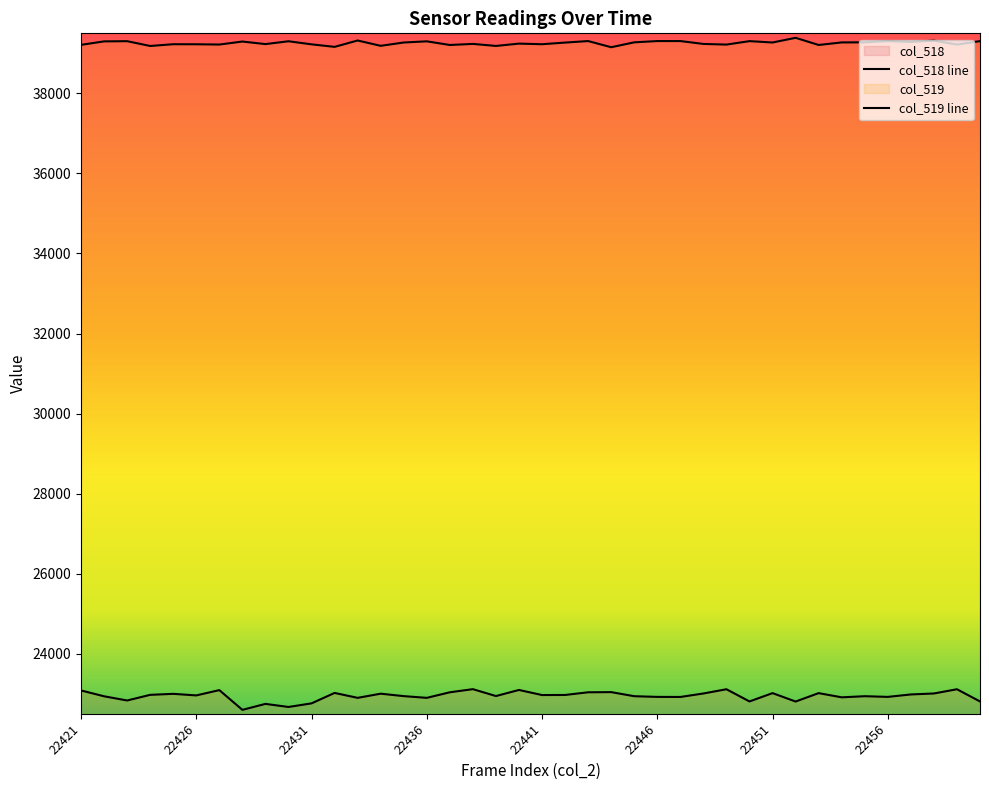

What is the total value across all series at 22456?

62229